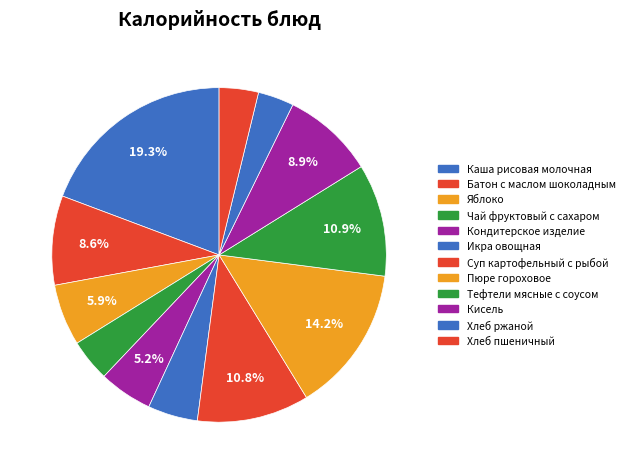

To the nearest percent, what is the difference between the Батон с маслом шоколадным and Хлеб пшеничный slice percentages?

5%